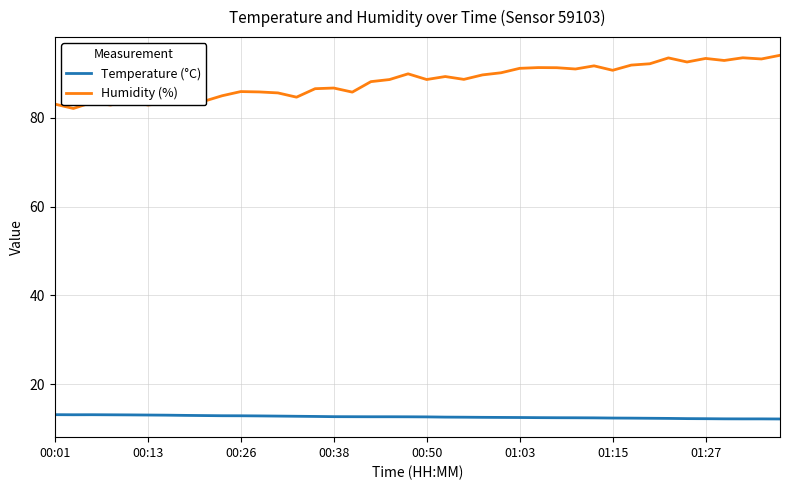

Rank the series by their average value, from highest to lowest.

Humidity (%), Temperature (°C)